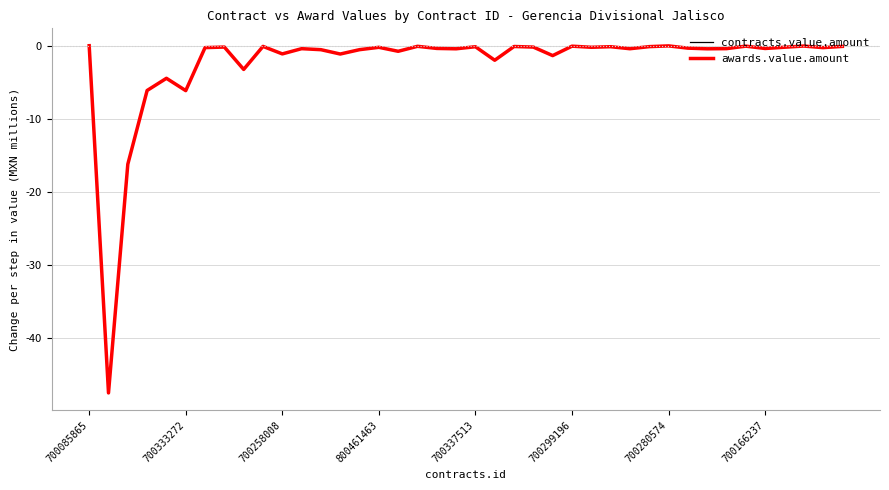

What is the minimum value shown in the chart?

-47.4